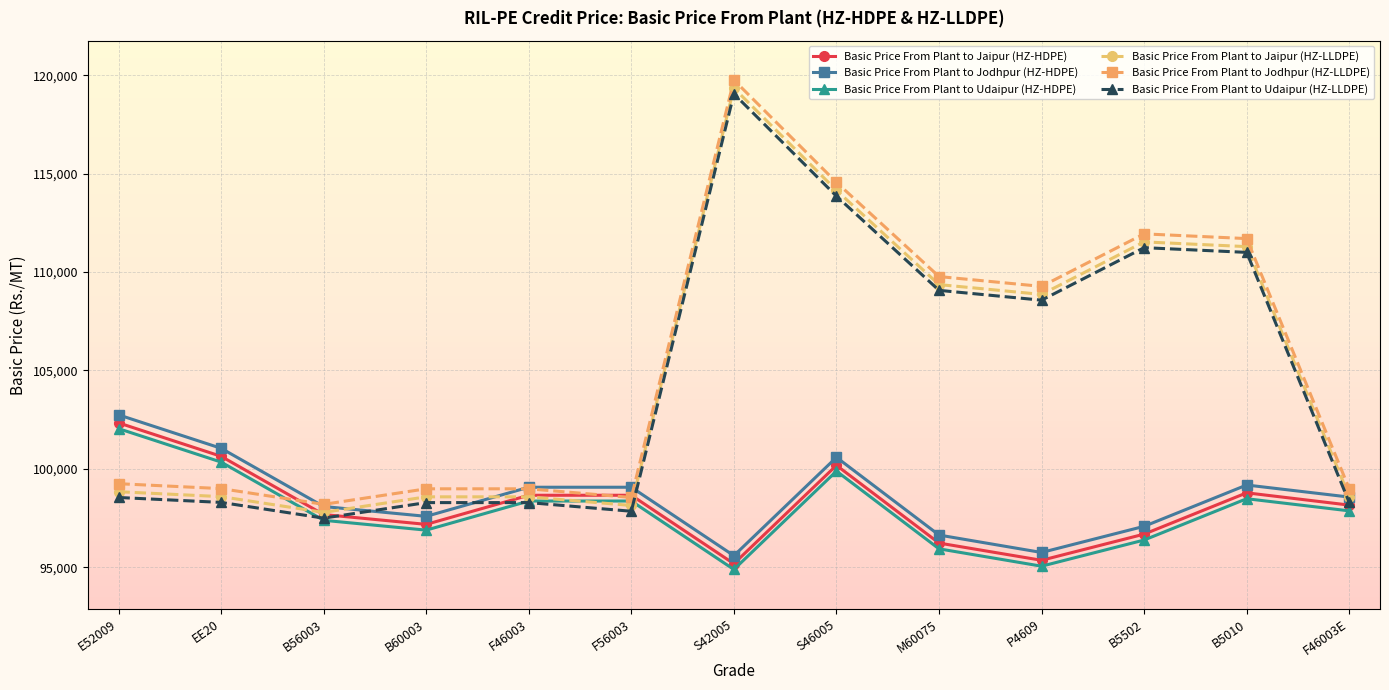

What is the difference between the highest and lowest values at F46003?

781